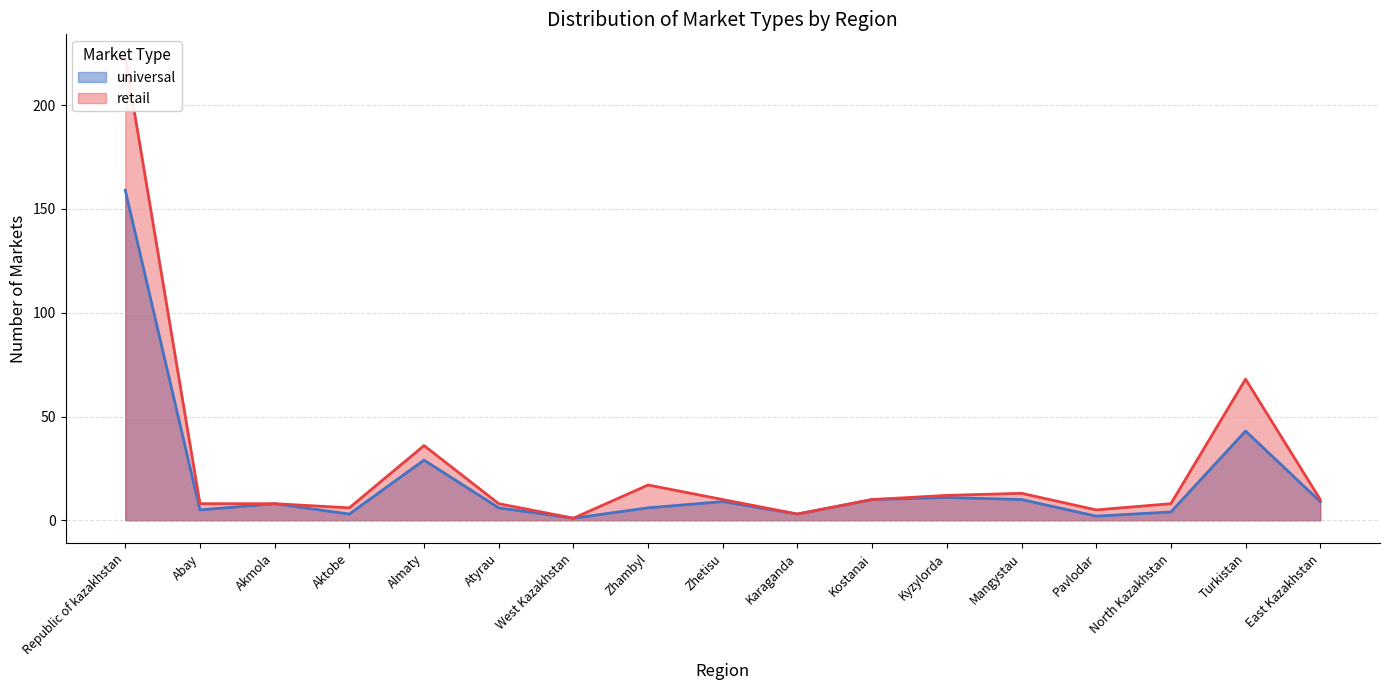

Reading right to left, transcribe all the data shown in this chart.

universal: East Kazakhstan=9	Turkistan=43	North Kazakhstan=4	Pavlodar=2	Mangystau=10	Kyzylorda=11	Kostanai=10	Karaganda=3	Zhetisu=9	Zhambyl=6	West Kazakhstan=1	Atyrau=6	Almaty=29	Aktobe=3	Akmola=8	Abay=5	Republic of kazakhstan=159
retail: East Kazakhstan=10	Turkistan=68	North Kazakhstan=8	Pavlodar=5	Mangystau=13	Kyzylorda=12	Kostanai=10	Karaganda=3	Zhetisu=10	Zhambyl=17	West Kazakhstan=1	Atyrau=8	Almaty=36	Aktobe=6	Akmola=8	Abay=8	Republic of kazakhstan=223